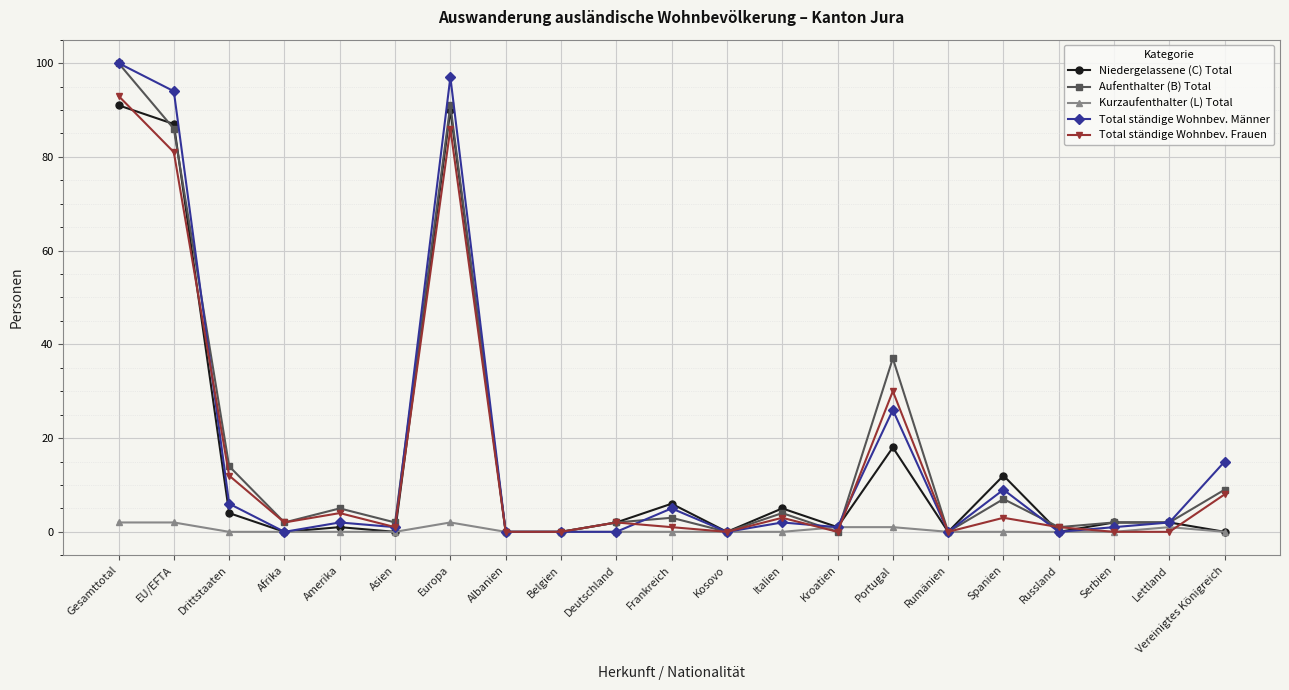

What is the average value of the Total ständige Wohnbev. Frauen series?

16